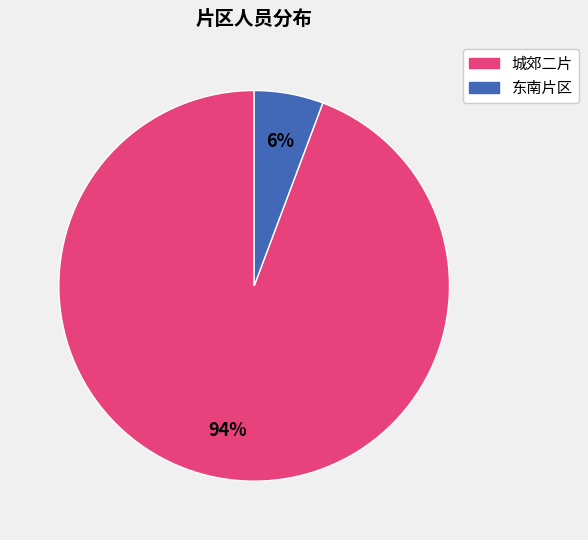

Rank the categories by value from lowest to highest.

东南片区, 城郊二片